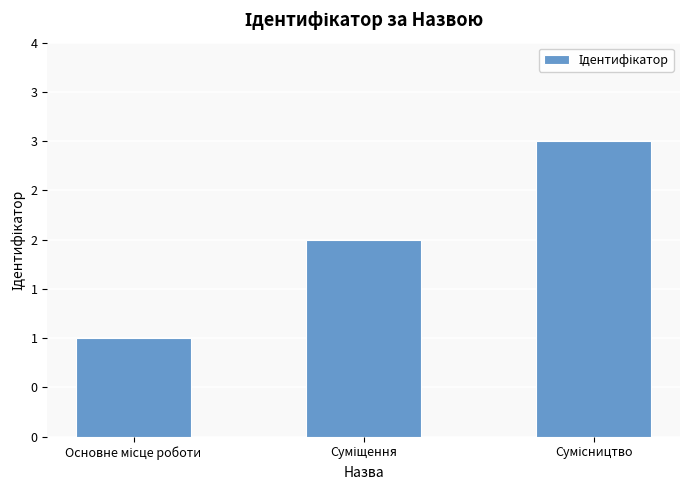

What is the label of the 3rd bar from the left?

Сумісництво